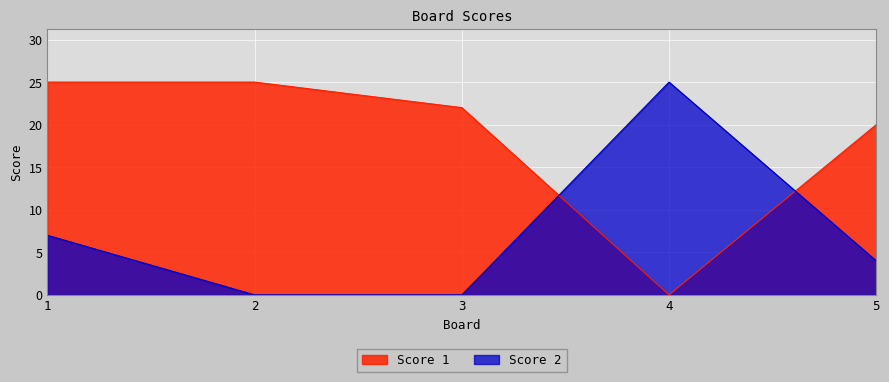

At how many categories does at least one series exceed 11?

5